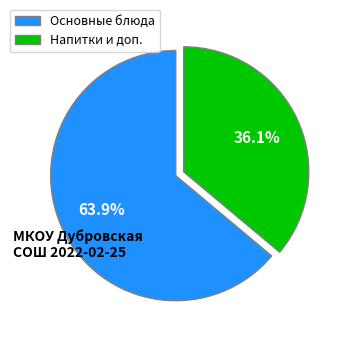

Combined, what portion of the pie is Основные блюда and Напитки и доп.?

100.0%